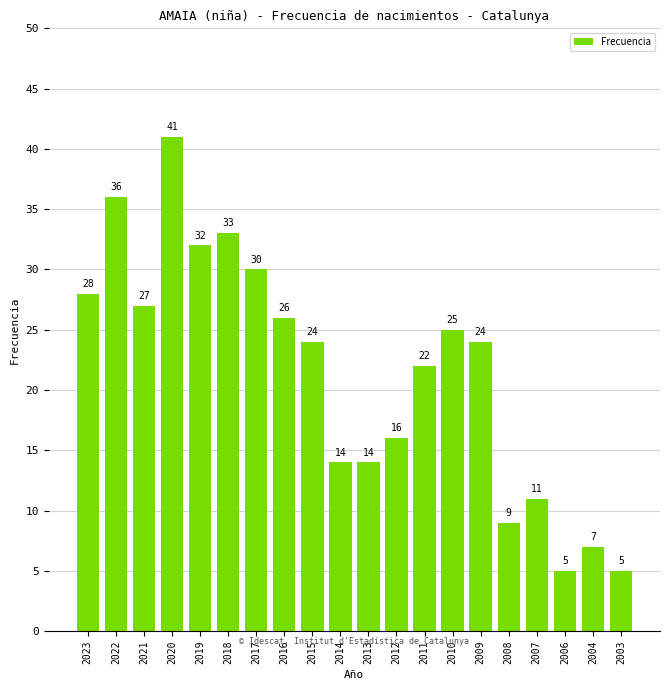

At which category does the chart reach its peak across all series?

2020